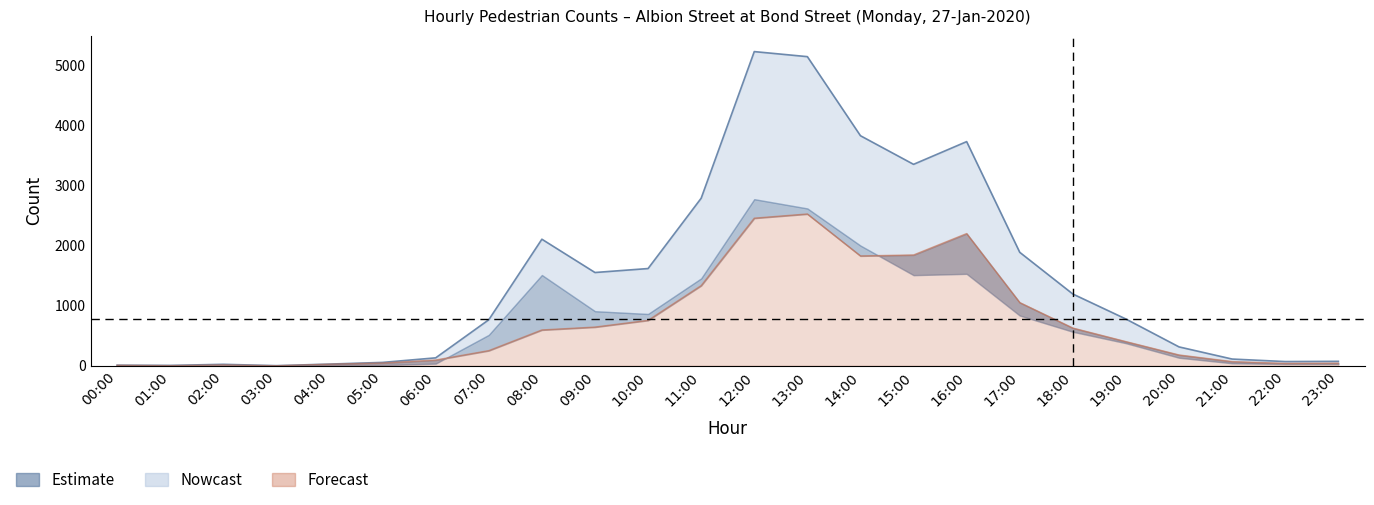

The InCount series shows 156 at 07:00. True or false?

False